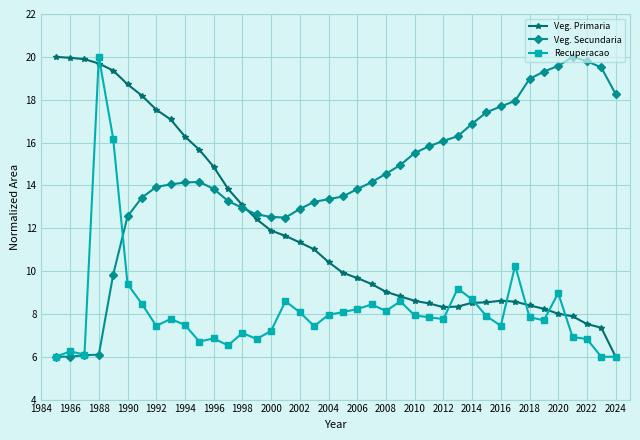

List the series in order of their overall mean, highest first.

Veg. Secundaria, Veg. Primaria, Recuperacao